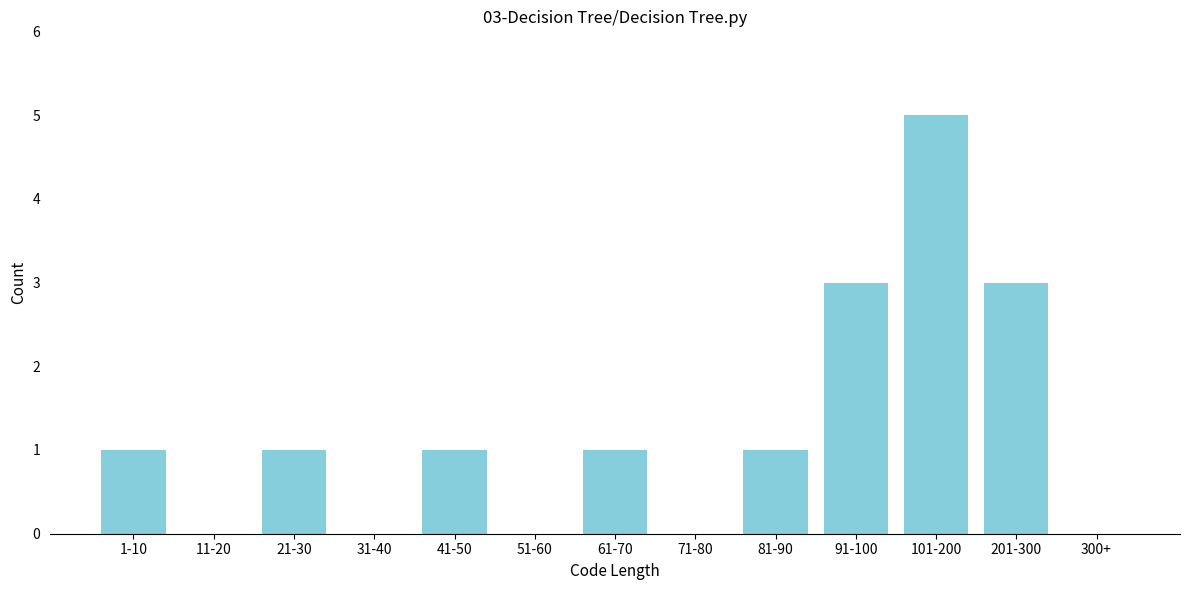

Reading left to right, list all the values displayed in this chart.

1-10=1	11-20=0	21-30=1	31-40=0	41-50=1	51-60=0	61-70=1	71-80=0	81-90=1	91-100=3	101-200=5	201-300=3	300+=0